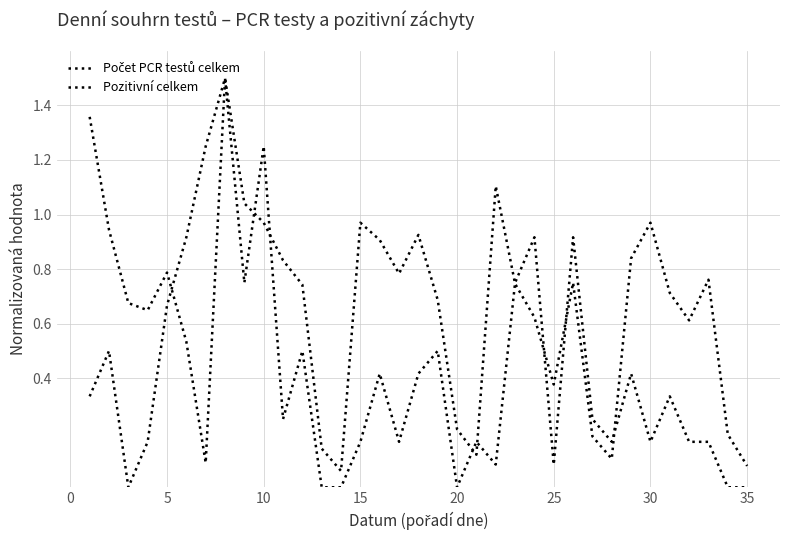

What is the difference between the maximum and minimum values in the Pozitivní celkem series?

1.5